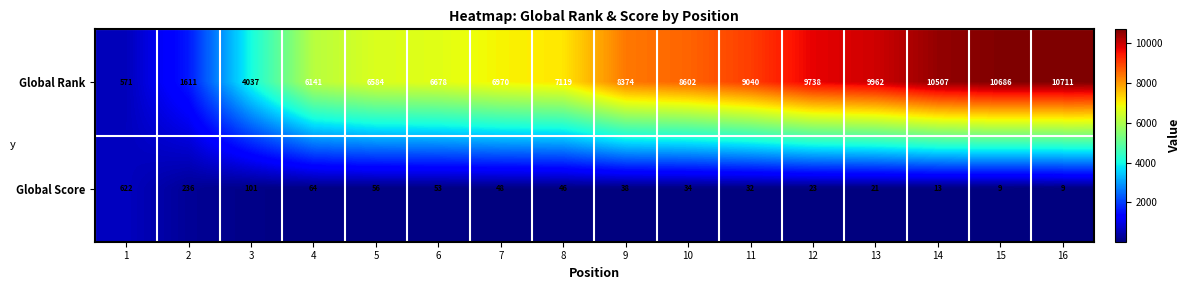

What is the maximum value for Global Score?

622